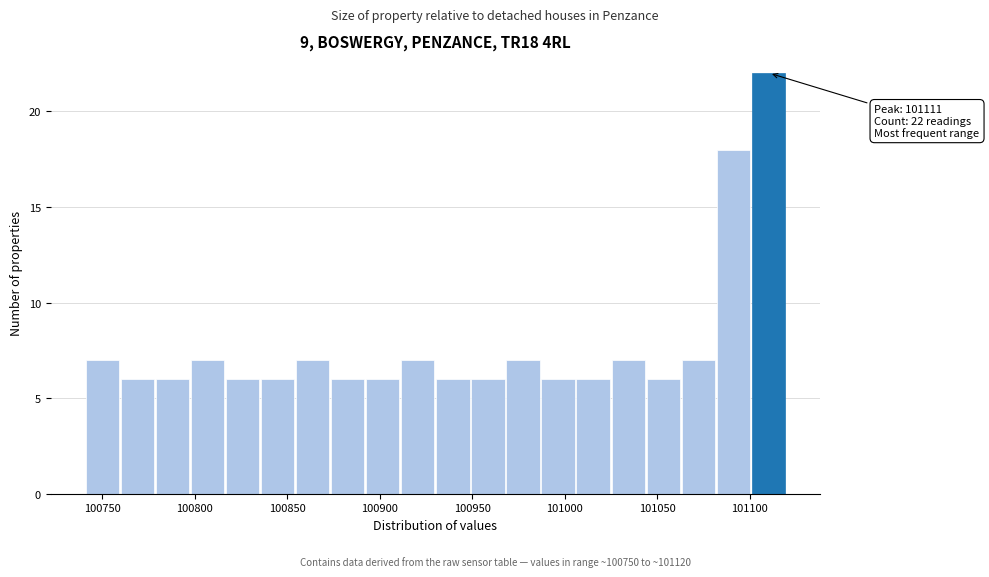

Read against the x-axis, roughly where is the centre of the tallest bar?

101110